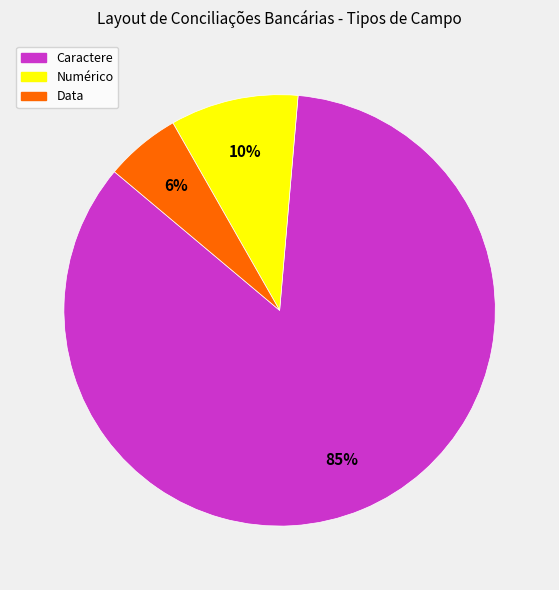

Is there any slice that represents more than half of the pie?

Yes